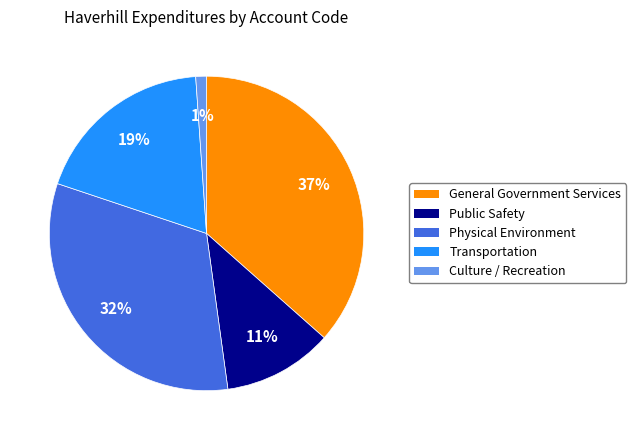

Rank the categories by value from lowest to highest.

Culture / Recreation, Public Safety, Transportation, Physical Environment, General Government Services